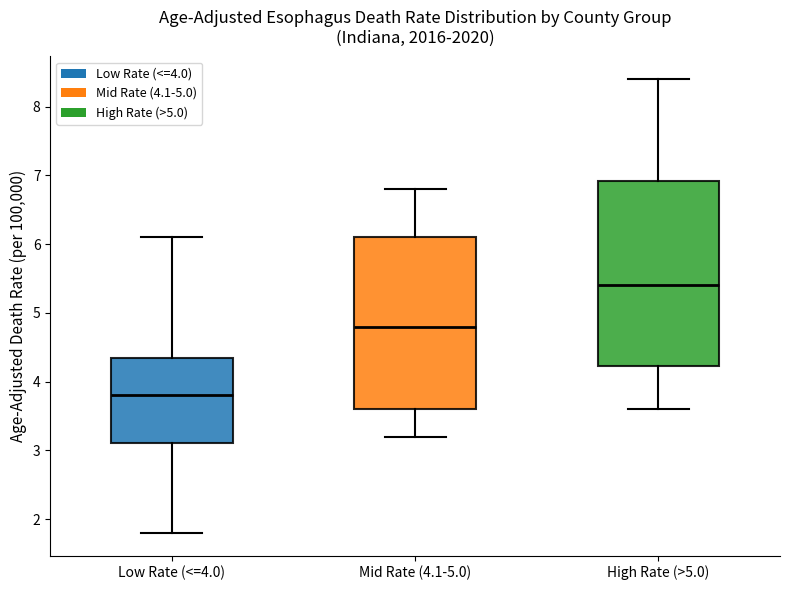

Which box is the tallest, from its lower edge to its upper edge?

High Rate (>5.0)